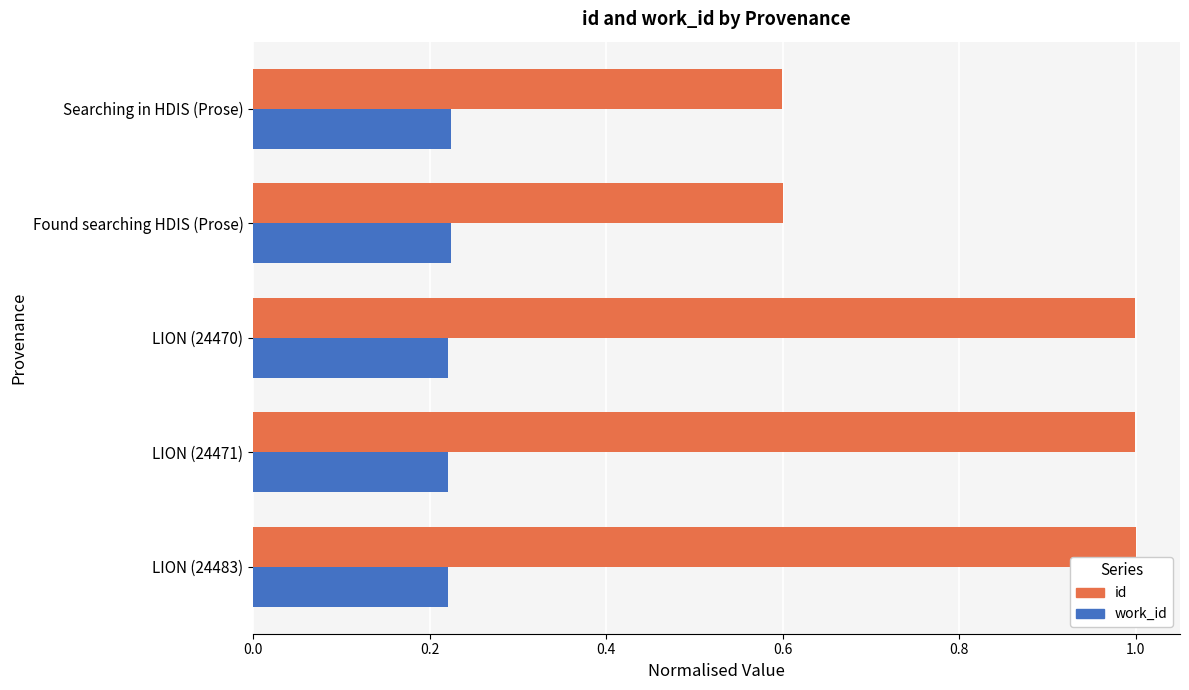

The value of id at LION (24483) is 0.5. True or false?

False